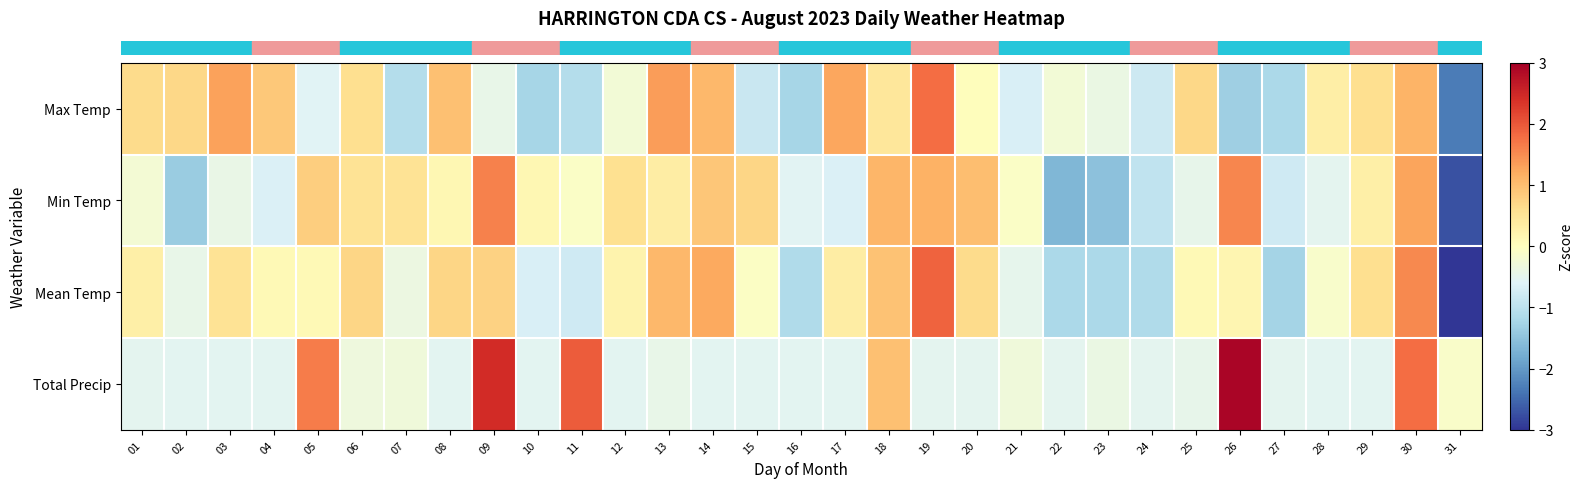

Rank the series at 16 from lowest to highest value.

row_0, row_2, row_1, row_3